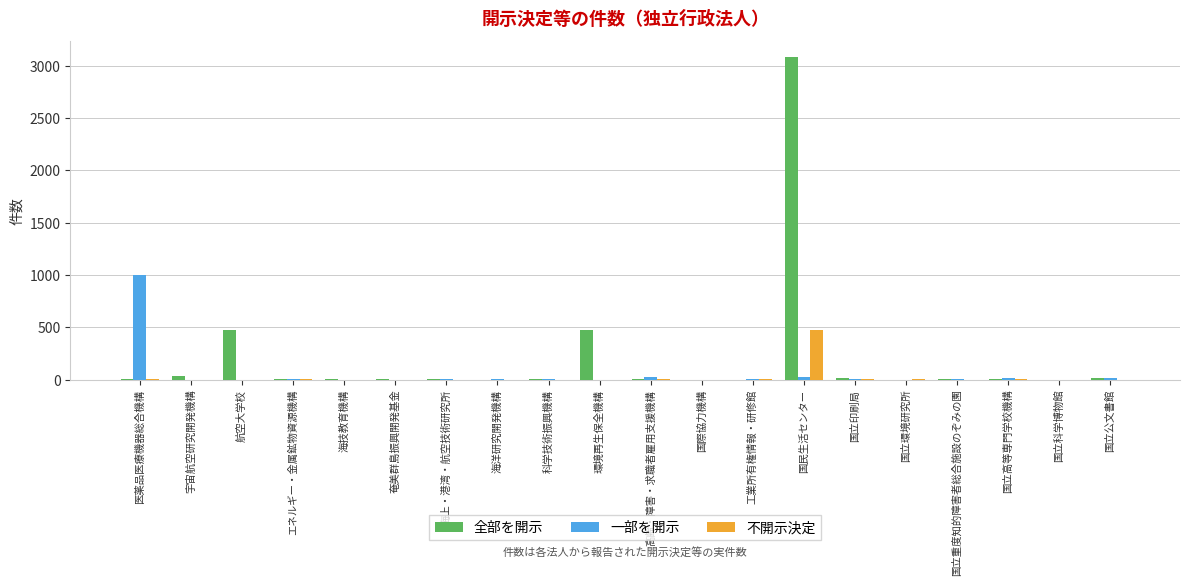

At which category is the sum across all series the highest?

国民生活センター